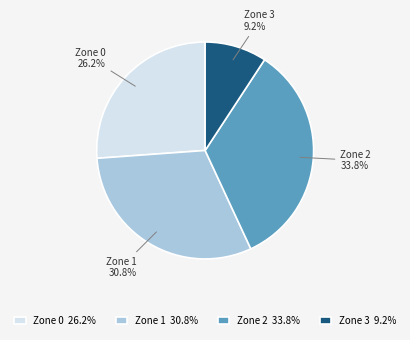

What is the ratio of the value at Zone 3 to the value at Zone 1?

0.3